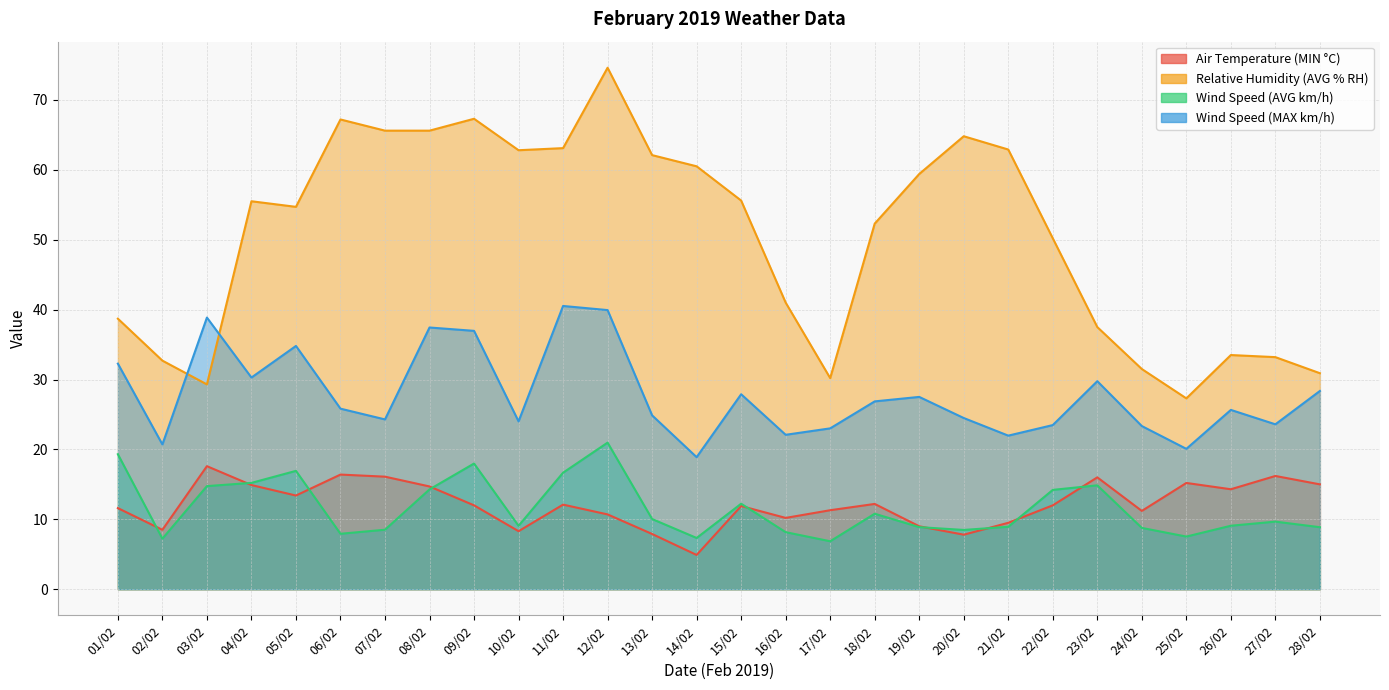

How many lines are shown in the chart?

4